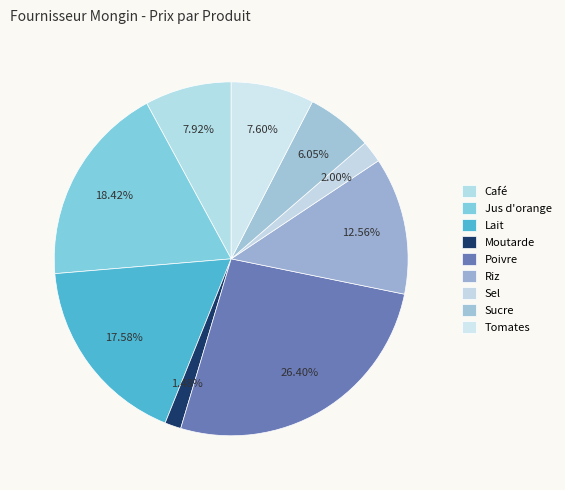

Does Lait account for over 50% of the chart?

No